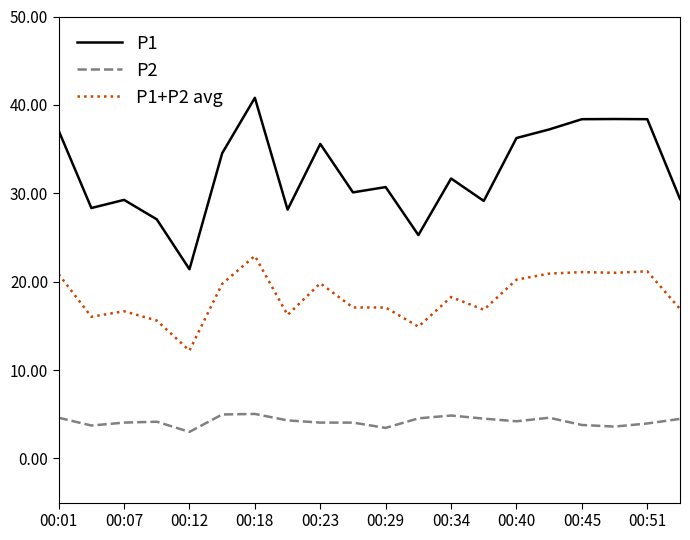

Which series has the largest range (max minus min)?

P1